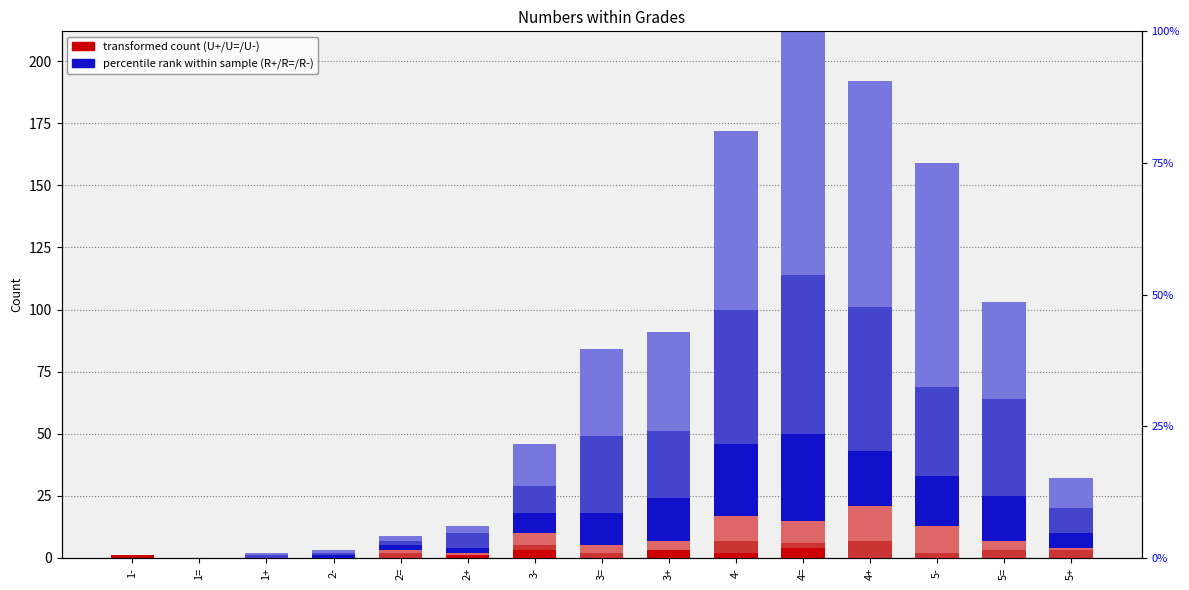

Reading left to right, extract all data points from this chart.

U+: 1	0	0	0	0	1	3	0	3	2	4	0	0	0	0
U=: 0	0	0	0	2	0	2	2	0	5	2	7	2	3	3
U-: 0	0	0	0	1	1	5	3	4	10	9	14	11	4	1
R+: 0	0	0	1	2	2	8	13	17	29	35	22	20	18	6
R=: 0	0	1	1	2	6	11	31	27	54	64	58	36	39	10
R-: 0	0	1	1	2	3	17	35	40	72	98	91	90	39	12